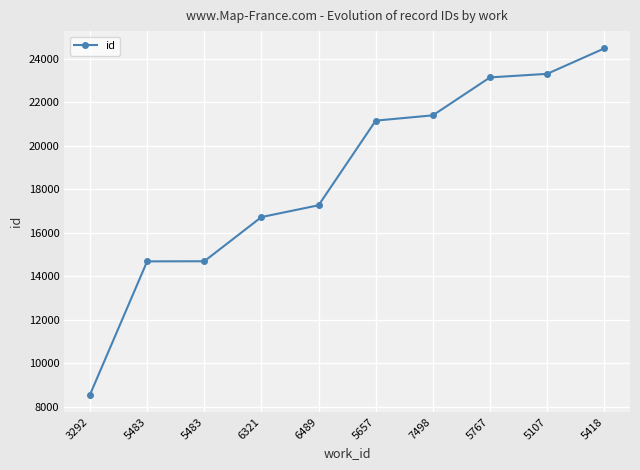

What is the difference between the second highest and second lowest values?

8621